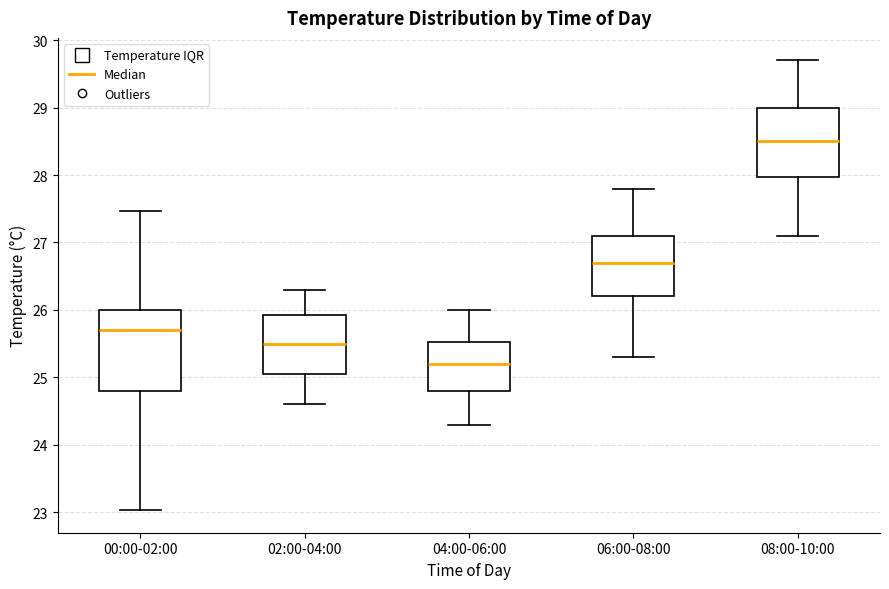

Reading left to right, read every box against the y-axis: the position of its median line, the range the box covers, and the ends of its whiskers. The values are not printed on the chart, so give them approximately, as read against the axis.

00:00-02:00: median 25.7, box 24.8 to 26.0, whiskers 23.0 to 27.5
02:00-04:00: median 25.5, box 25.1 to 25.9, whiskers 24.6 to 26.3
04:00-06:00: median 25.2, box 24.8 to 25.5, whiskers 24.3 to 26.0
06:00-08:00: median 26.7, box 26.2 to 27.1, whiskers 25.3 to 27.8
08:00-10:00: median 28.5, box 28.0 to 29.0, whiskers 27.1 to 29.7